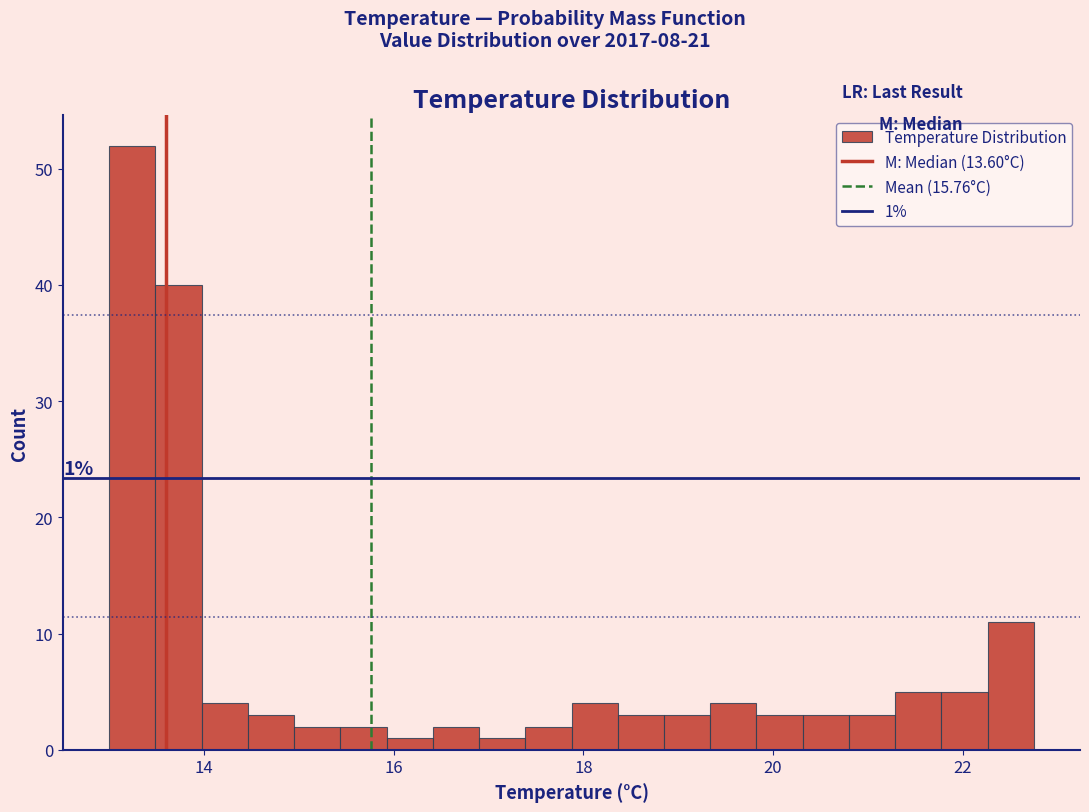

Around what value on the x-axis is the tallest bar? Give the approximate position of its centre, as read against the axis.

13.2